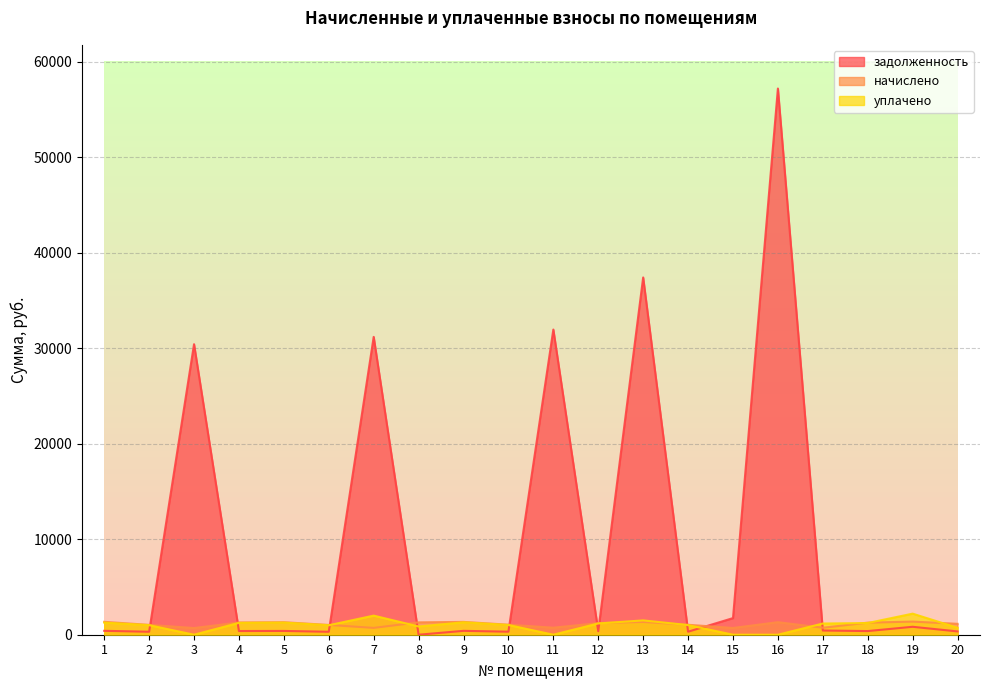

Which series has the largest range (max minus min)?

задолженность